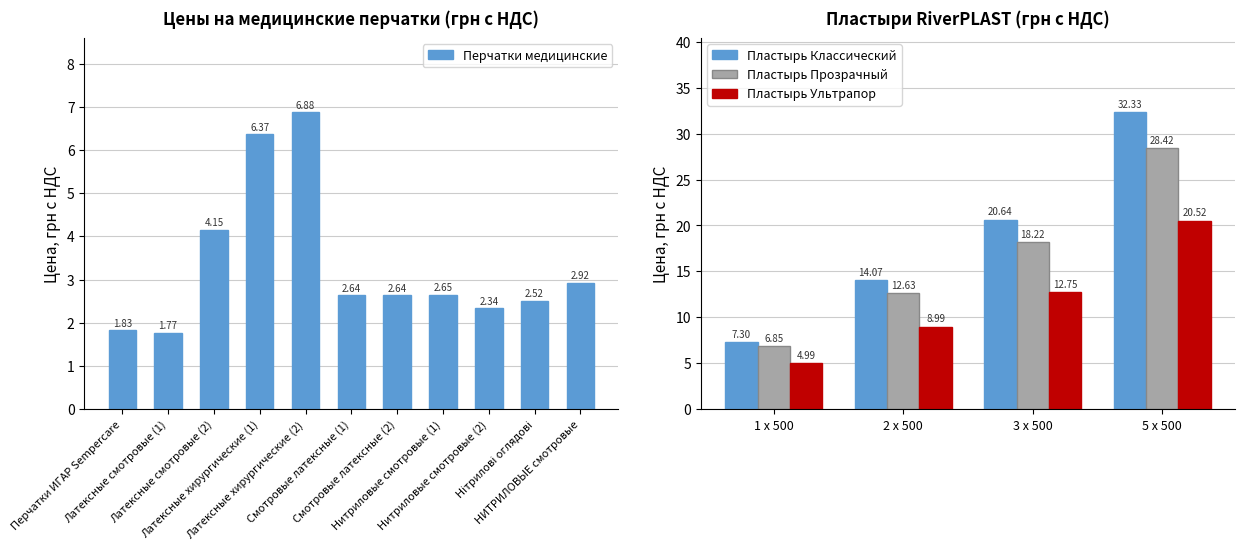

Read the value at Смотровые латексные (2).

2.6